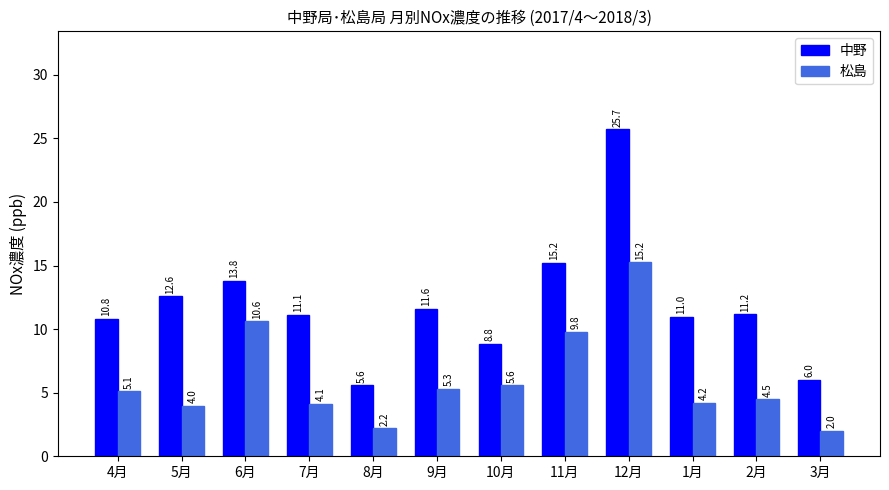

Are the bars horizontal?

No